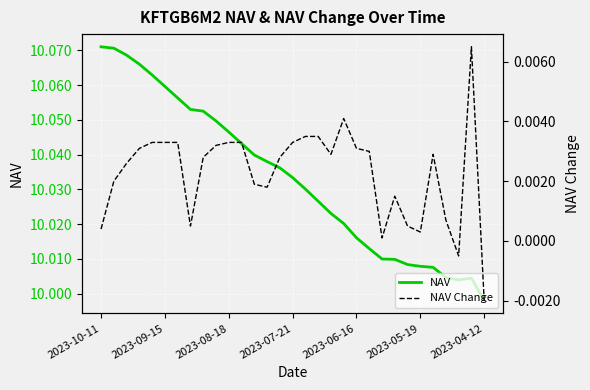

Reading left to right, extract all data points from this chart.

NAV: 10.1	10.1	10.1	10.1	10.1	10.1	10.1	10.1	10.1	10.0	10.0	10.0	10.0	10.0	10.0	10.0	10.0	10.0	10.0	10.0	10.0	10.0	10.0	10.0	10.0	10.0	10.0	10.0	10.0	10.0	10.0
NAV Change: 0.0	0.0	0.0	0.0	0.0	0.0	0.0	0.0	0.0	0.0	0.0	0.0	0.0	0.0	0.0	0.0	0.0	0.0	0.0	0.0	0.0	0.0	0.0	0.0	0.0	0.0	0.0	0.0	-0.0	0.0	-0.0